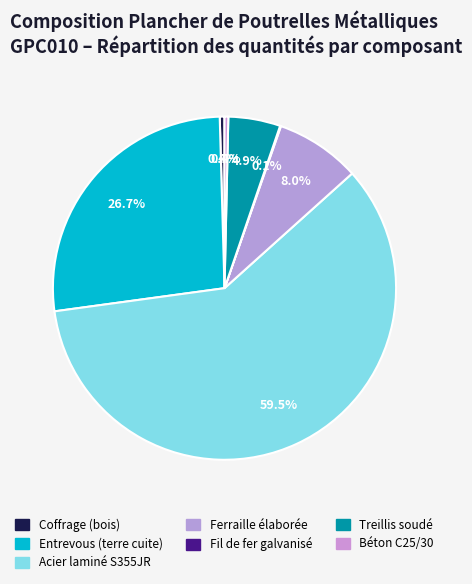

Which slice is the smallest?

Fil de fer galvanisé